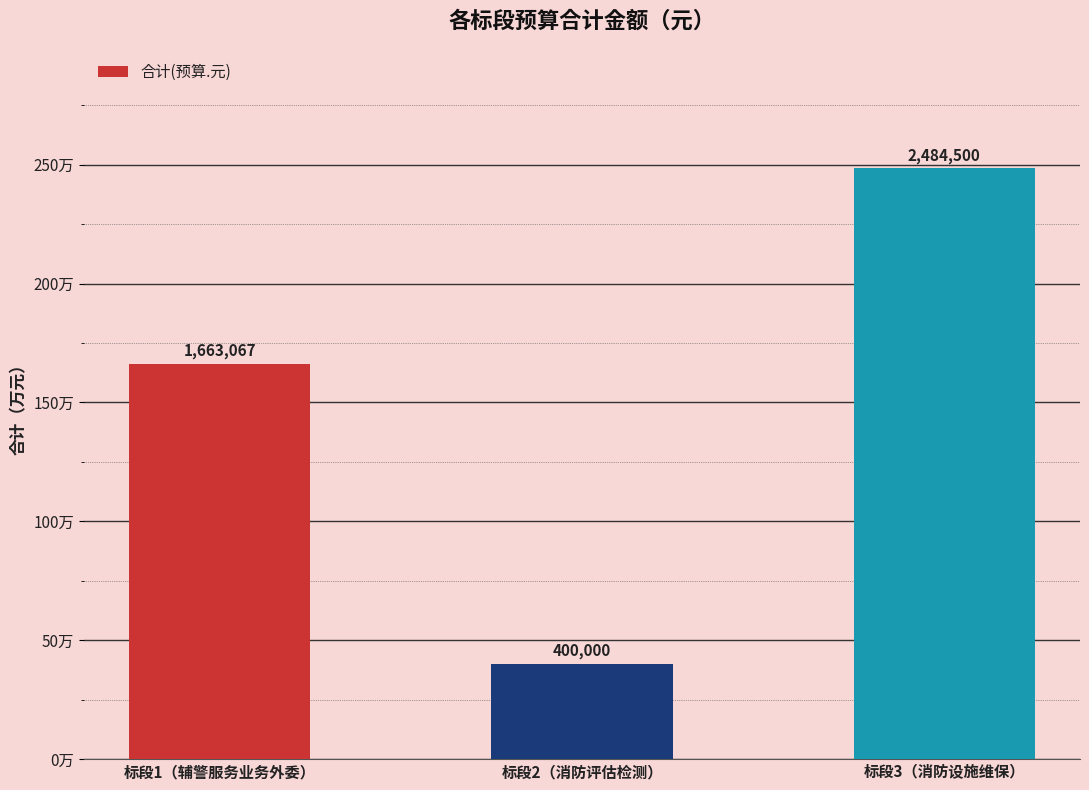

Does the chart contain any negative values?

No